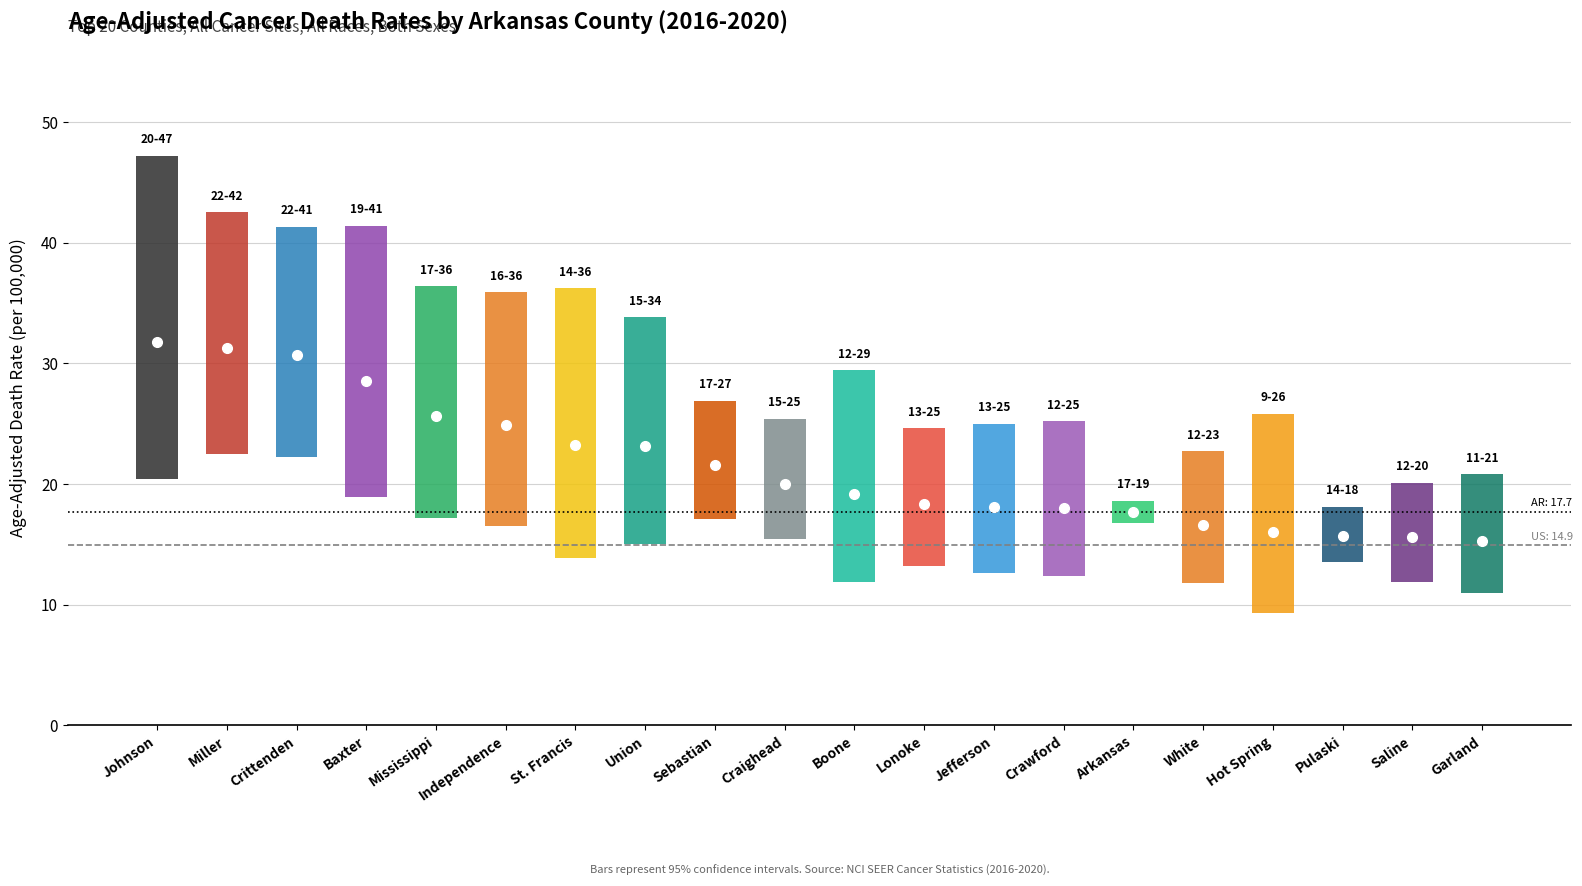

Reading left to right, list all the values displayed in this chart.

Johnson=31.8	Miller=31.3	Crittenden=30.7	Baxter=28.5	Mississippi=25.6	Independence=24.9	St. Francis=23.2	Union=23.1	Sebastian=21.6	Craighead=20.0	Boone=19.2	Lonoke=18.3	Jefferson=18.1	Crawford=18.0	Arkansas=17.7	White=16.6	Hot Spring=16.0	Pulaski=15.7	Saline=15.6	Garland=15.3